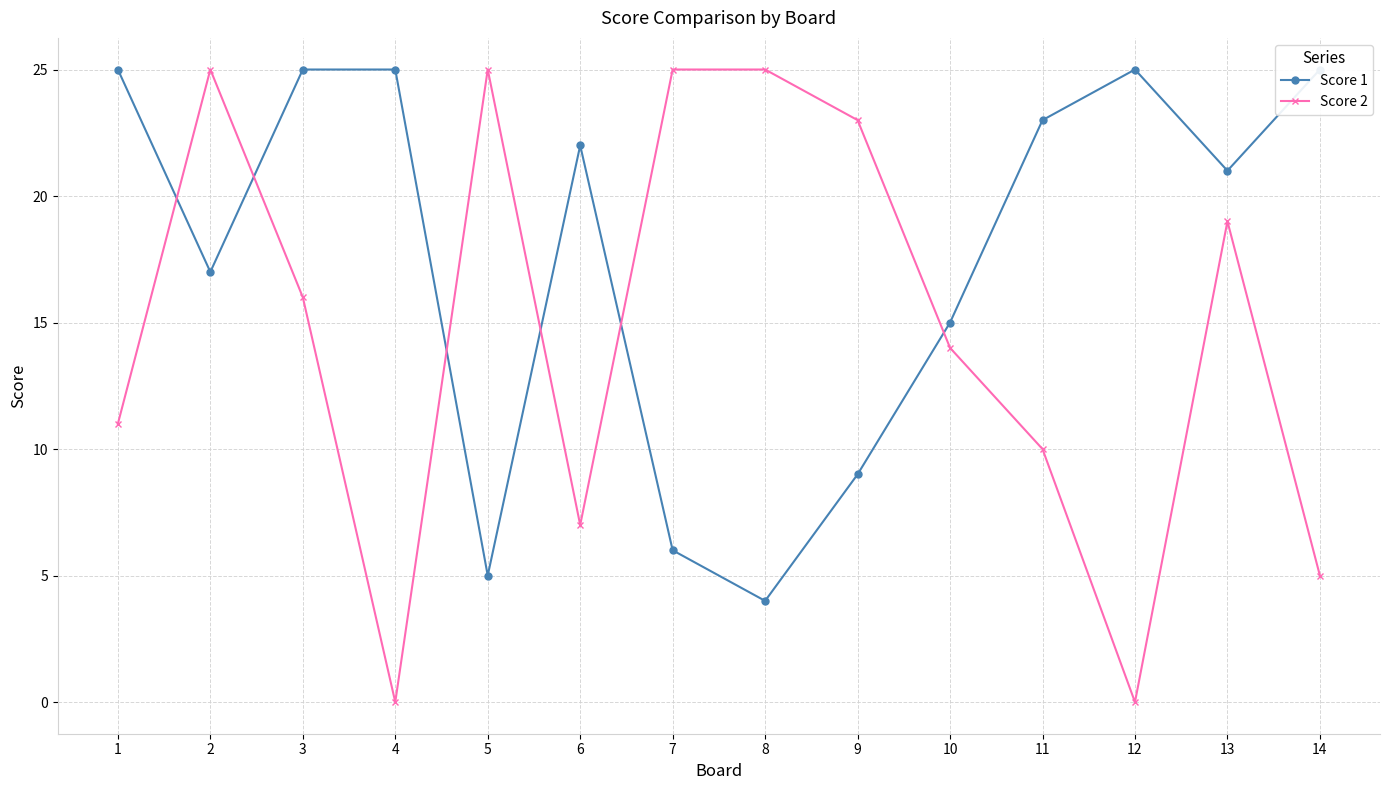

Reading left to right, extract all data points from this chart.

Score 1: 25	17	25	25	5	22	6	4	9	15	23	25	21	25
Score 2: 11	25	16	0	25	7	25	25	23	14	10	0	19	5